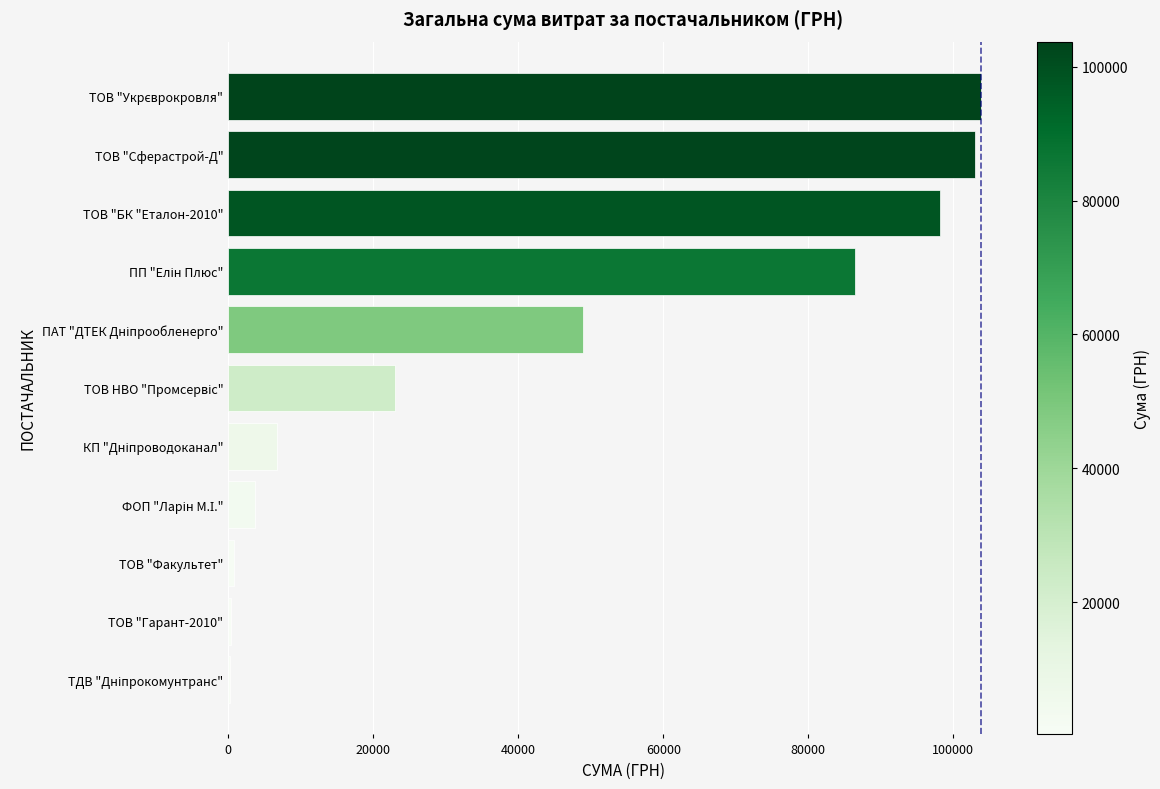

What is the ratio of the value at ТОВ "БК "Еталон-2010" to the value at ТОВ "Сферастрой-Д"?

1.0